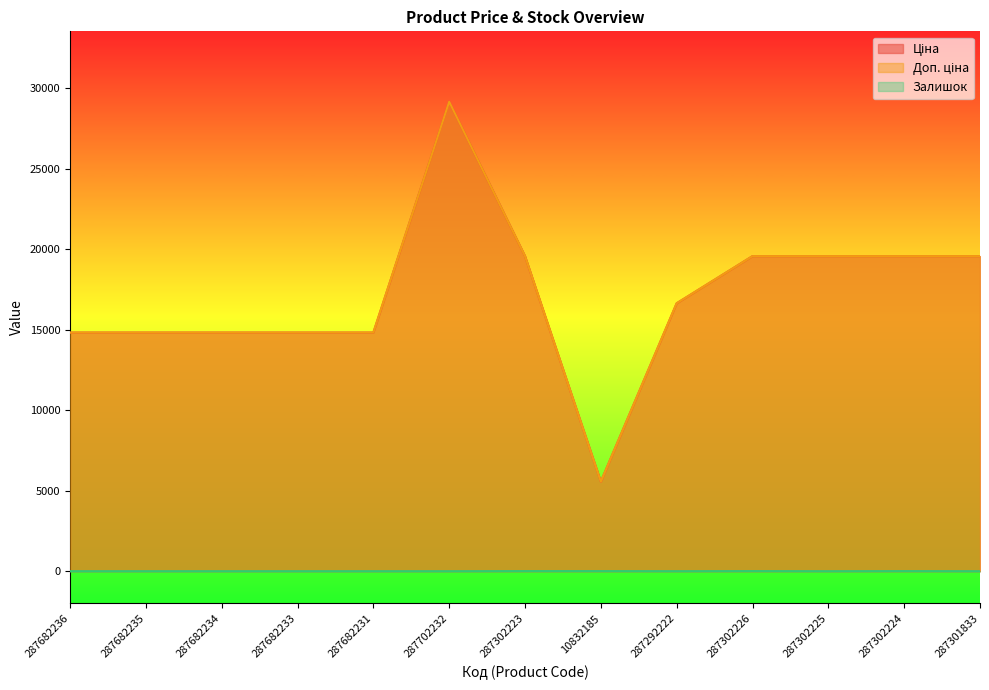

Reading right to left, list all the values displayed in this chart.

Ціна: 19564.9	19564.9	19564.9	19564.9	16636.8	5560.3	19564.9	29152.3	14817.6	14817.6	14817.6	14817.6	14817.6
Доп. ціна: 19564.9	19564.9	19564.9	19564.9	16636.8	5560.3	19564.9	29152.3	14817.6	14817.6	14817.6	14817.6	14817.6
Залишок: 0.0	6.0	0.0	7.0	1.0	6.0	7.0	0.0	0.0	0.0	0.0	0.0	0.0